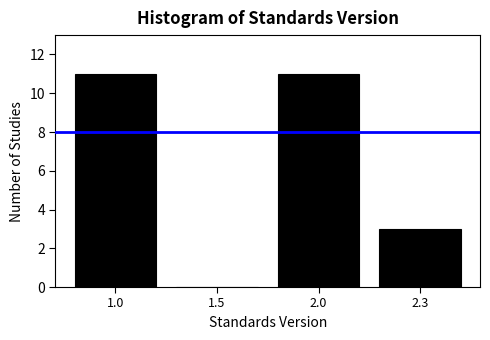

Reading left to right, transcribe all the data shown in this chart.

1.0=11	1.5=0	2.0=11	2.3=3